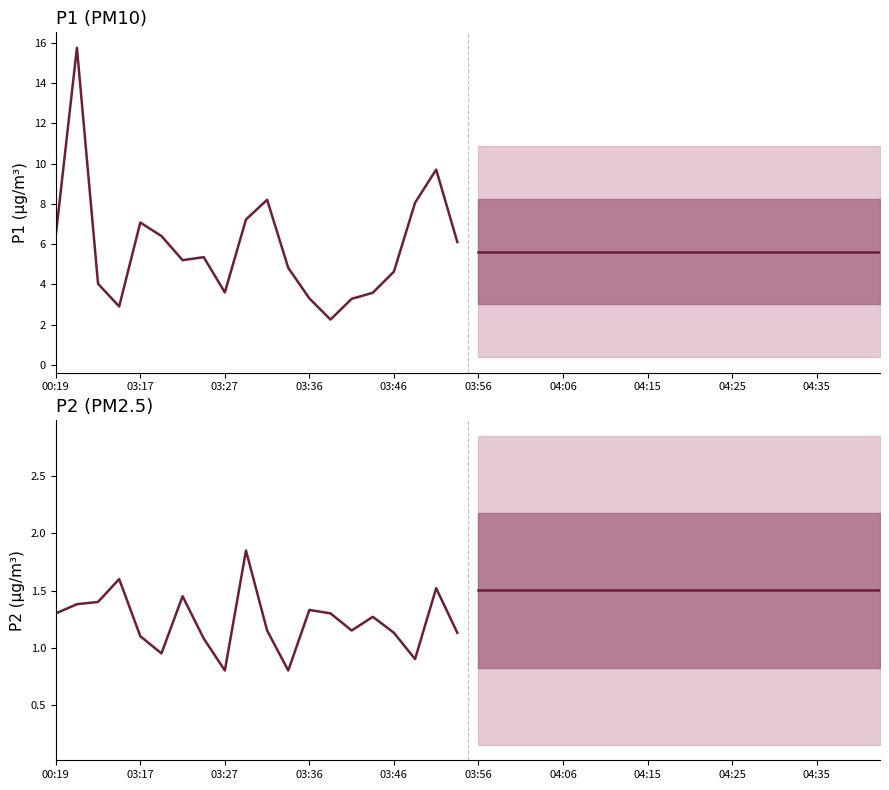

Which series ends up on top after the final intersection of P1 projected and P1?

P1